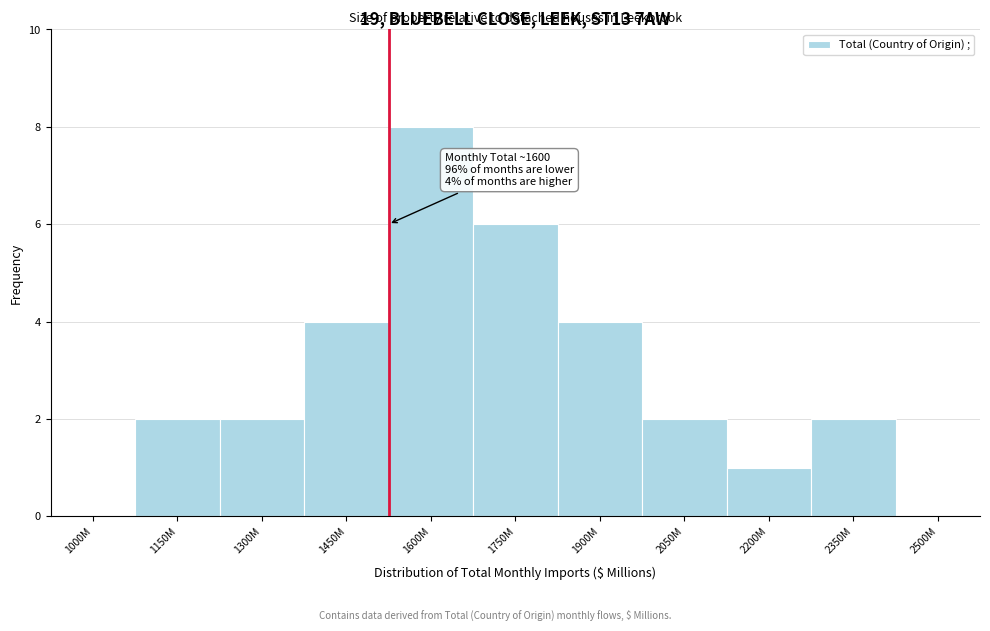

Reading left to right, extract all data points from this chart.

1000M=0	1150M=2	1300M=2	1450M=4	1600M=8	1750M=6	1900M=4	2050M=2	2200M=1	2350M=2	2500M=0